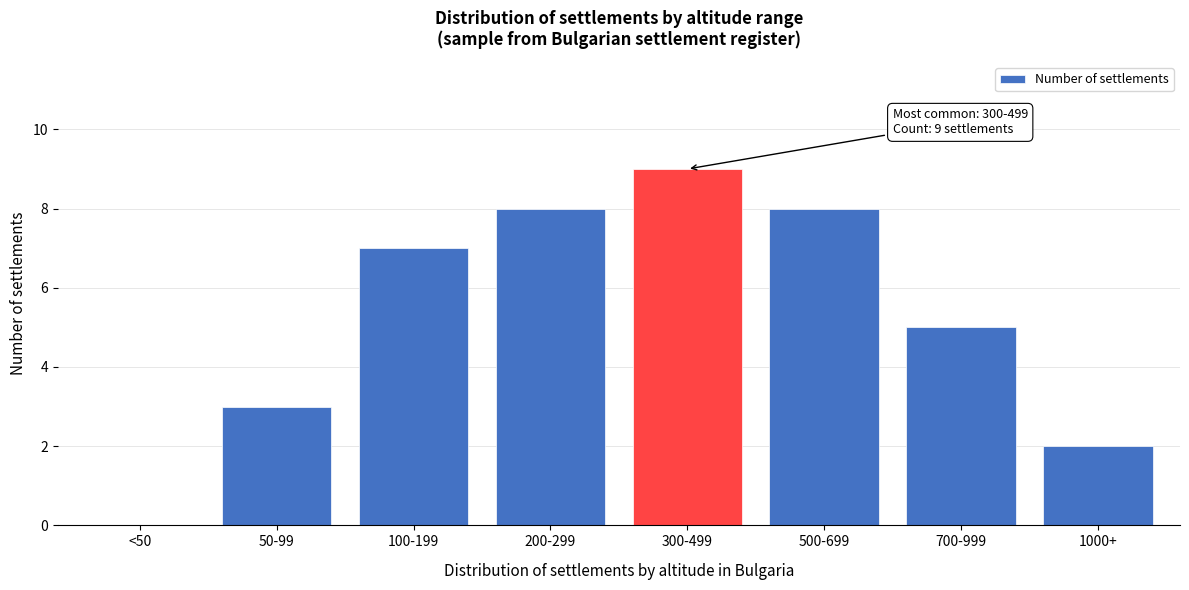

Reading left to right, transcribe all the data shown in this chart.

<50=0	50-99=3	100-199=7	200-299=8	300-499=9	500-699=8	700-999=5	1000+=2